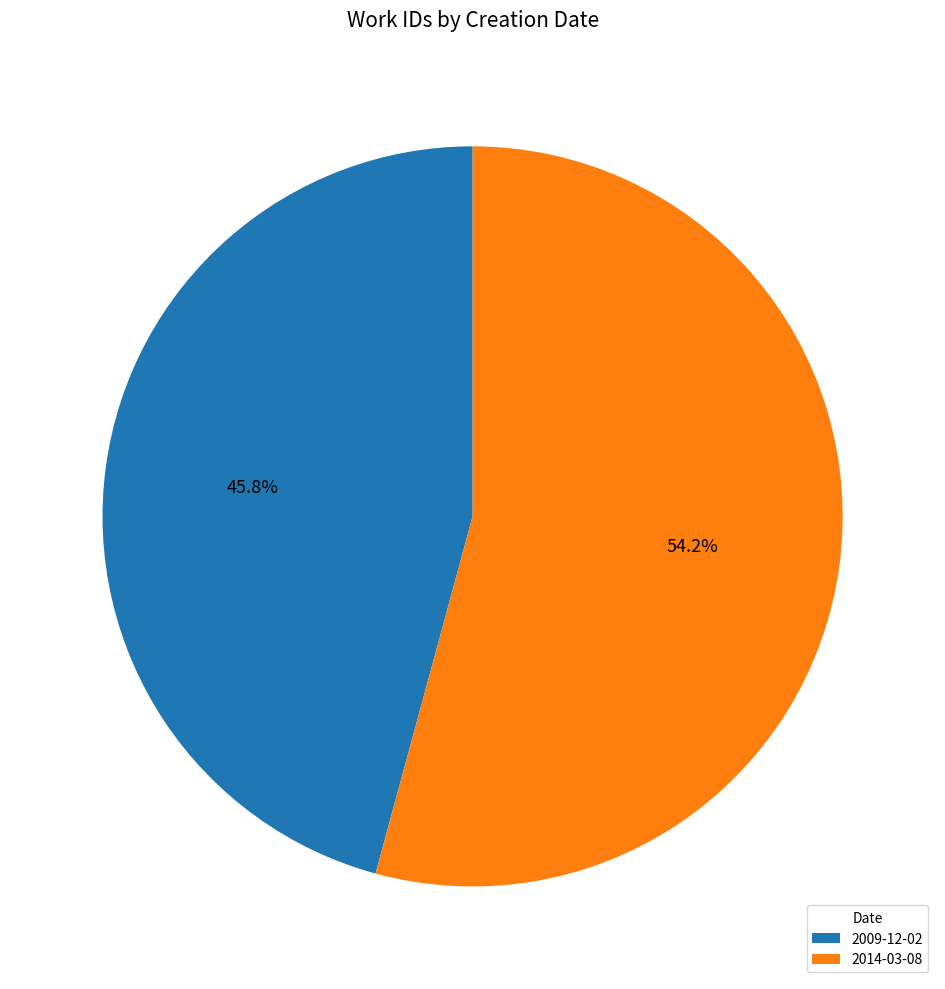

Rank the categories by value from highest to lowest.

2014-03-08, 2009-12-02